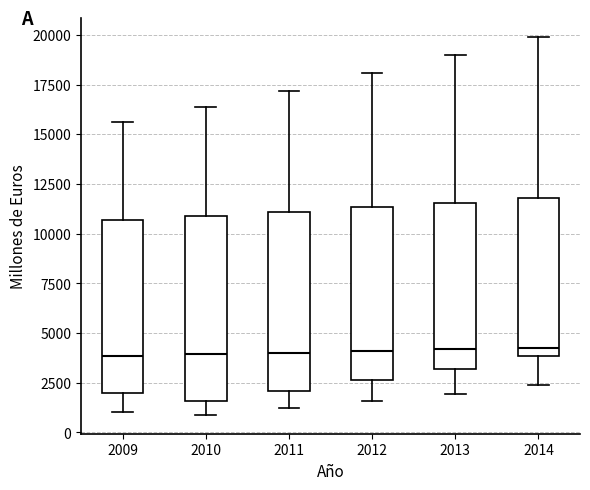

Reading left to right, transcribe this box plot: for each box, give where its median line is, the range the box spans, and where its two whiskers end, as read against the y-axis. The values are not printed on the chart, so give them approximately, as read against the axis.

2009: median 4000, box 2000 to 10500, whiskers 1000 to 15500
2010: median 4000, box 1500 to 11000, whiskers 1000 to 16500
2011: median 4000, box 2000 to 11000, whiskers 1000 to 17000
2012: median 4000, box 2500 to 11500, whiskers 1500 to 18000
2013: median 4000, box 3000 to 11500, whiskers 2000 to 19000
2014: median 4500, box 4000 to 12000, whiskers 2500 to 20000